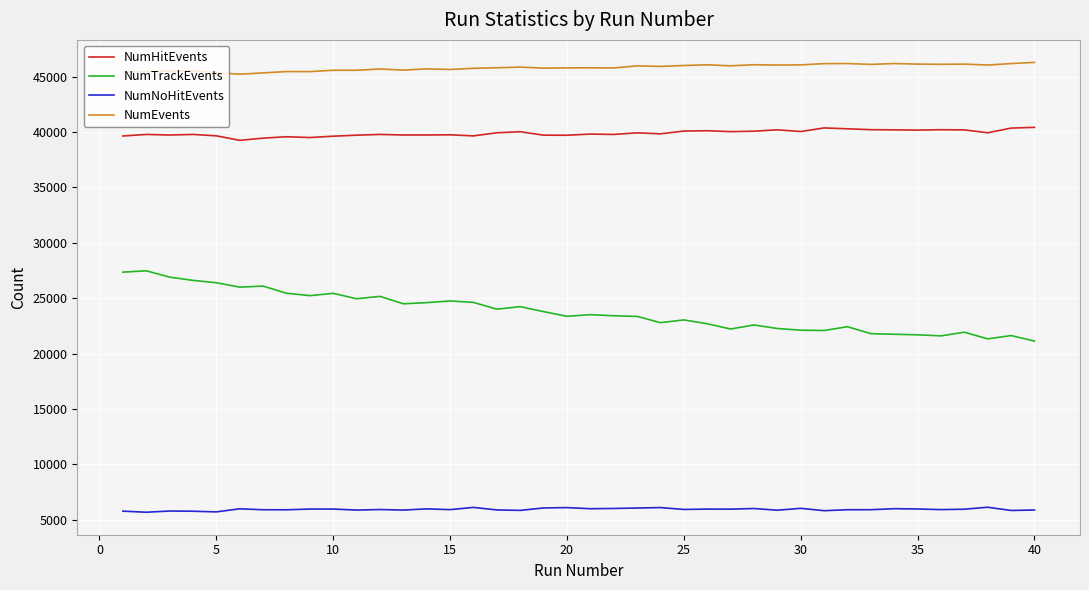

What is the minimum value for NumHitEvents?

39258